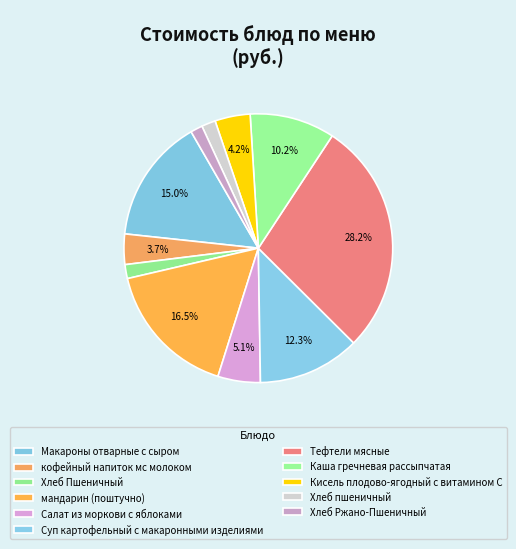

Rank the categories by value from highest to lowest.

Тефтели мясные, мандарин (поштучно), Макароны отварные с сыром, Суп картофельный с макаронными изделиями, Каша гречневая рассыпчатая, Салат из моркови с яблоками, Кисель плодово-ягодный с витамином С, кофейный напиток мс молоком, Хлеб Пшеничный, Хлеб пшеничный, Хлеб Ржано-Пшеничный